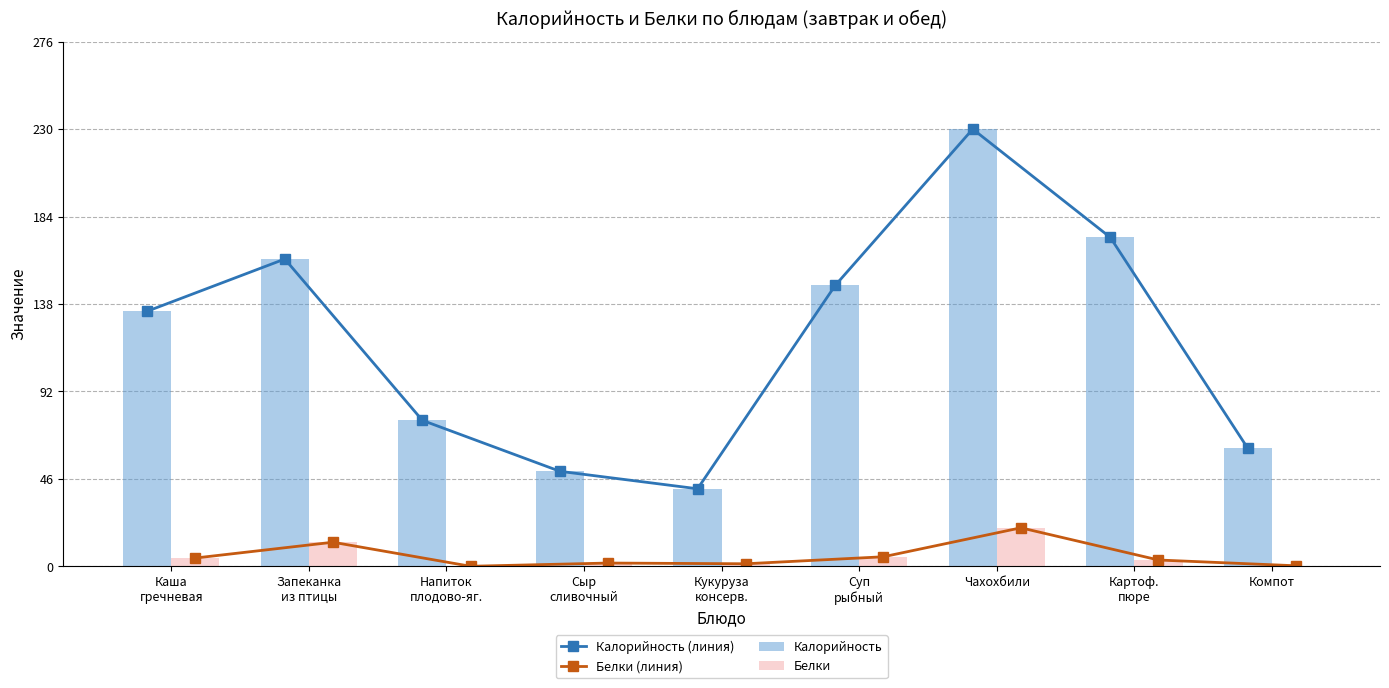

At which label does Белки reach its peak?

Чахохбили